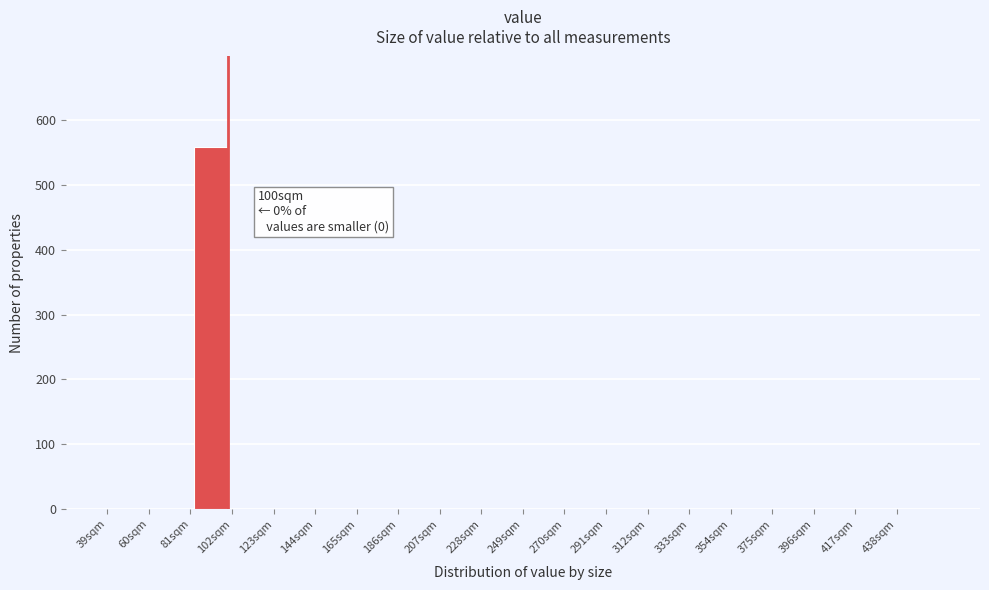

Which range on the x-axis has the tallest bar?

81 to 102